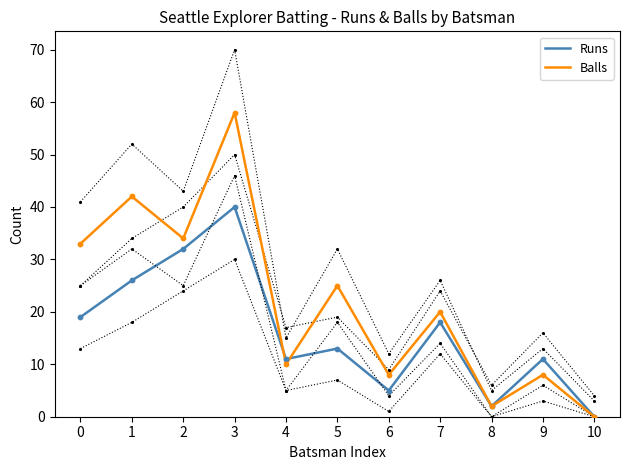

Is the value of Balls at 1 greater than the value of Runs at 1?

Yes